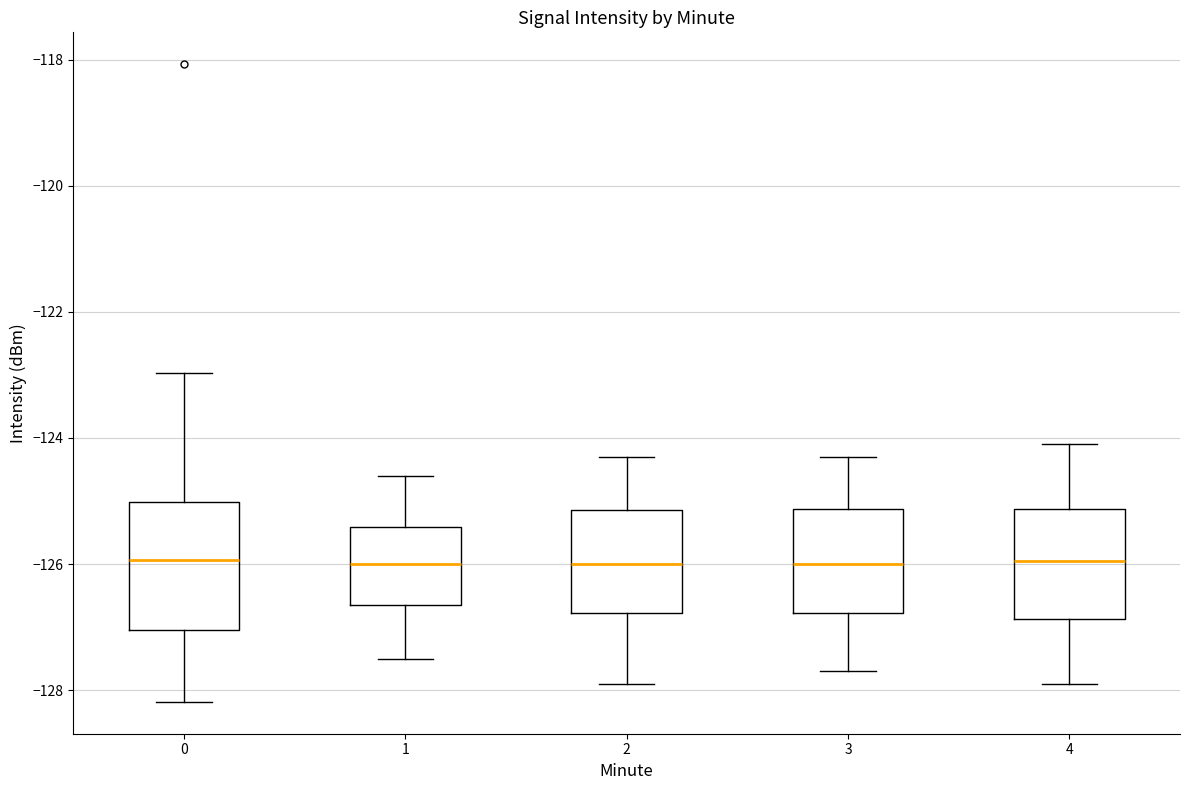

Comparing the boxes themselves (not the whiskers), which one is the tallest?

0